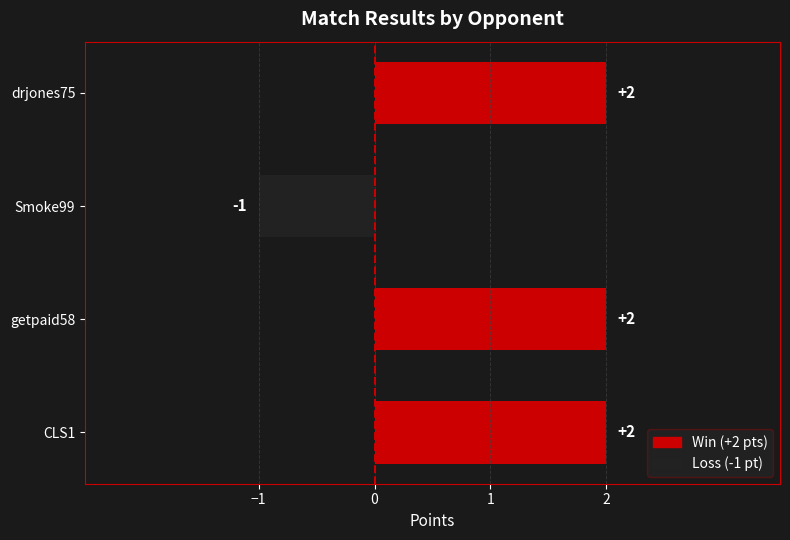

True or false: the data shows 1 at drjones75.

False